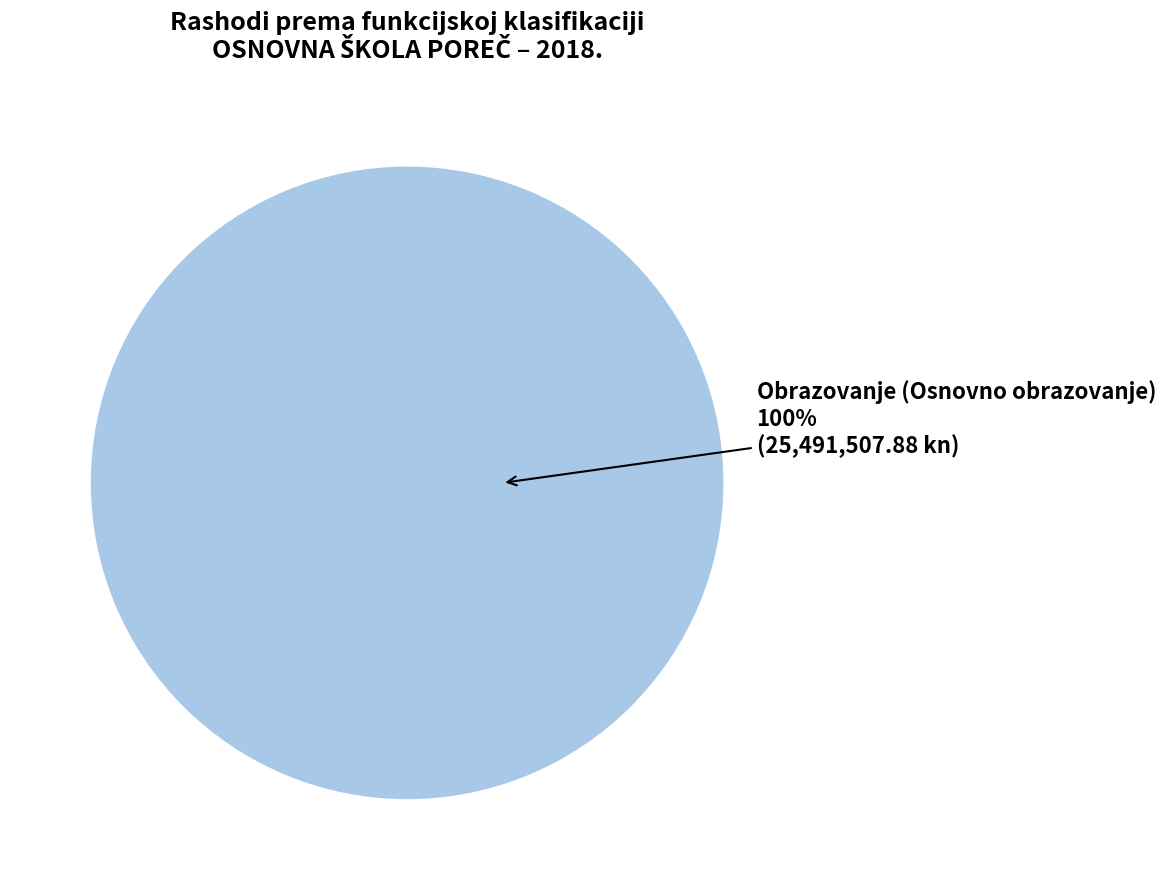

The Obrazovanje slice represents 86% of the pie. True or false?

False